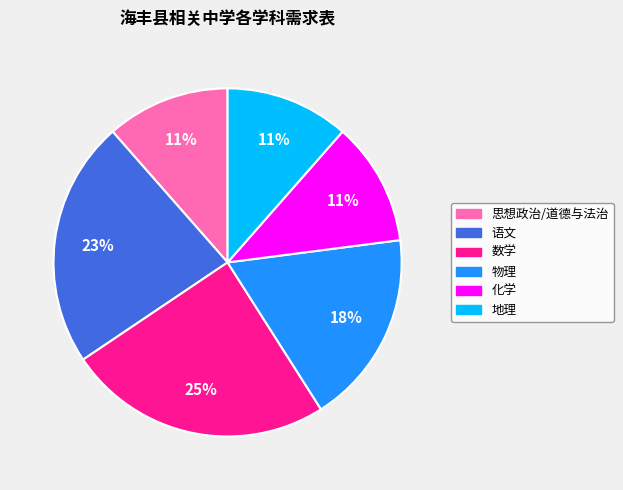

Which slice is the largest?

数学